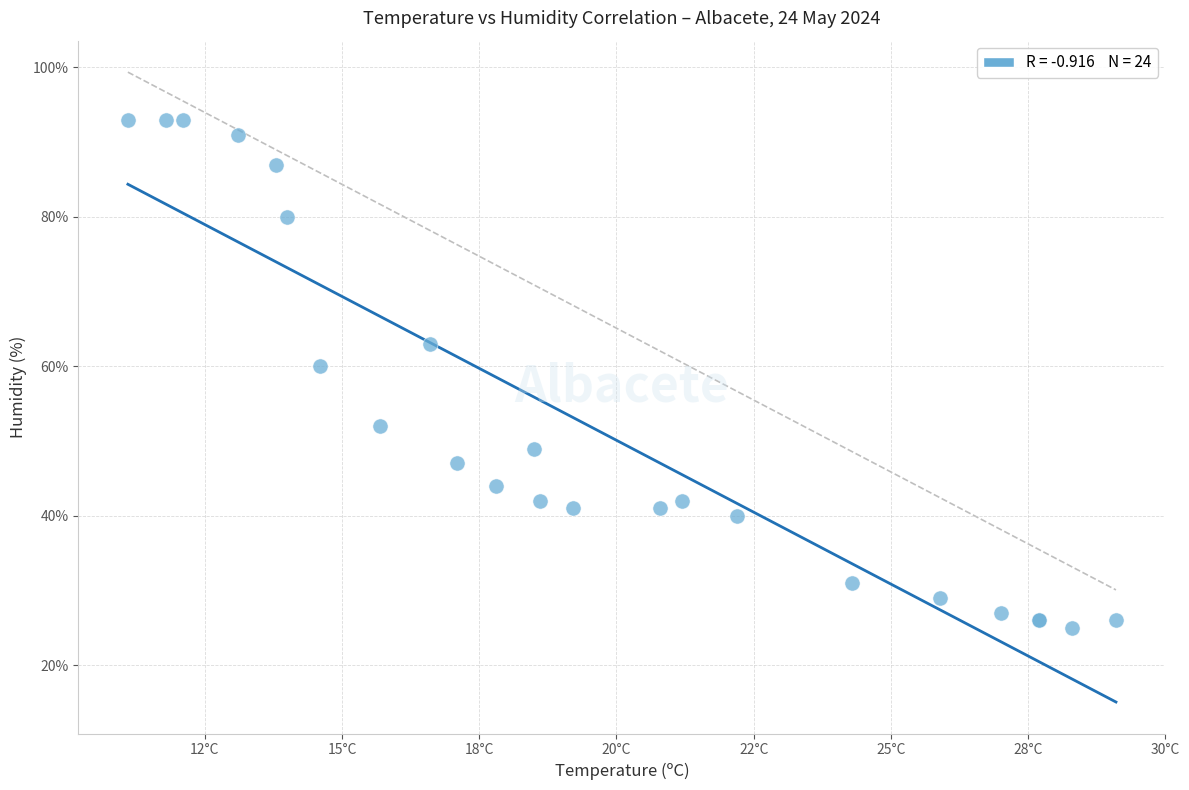

What Y value in the scatter plot is closest to 59?

60